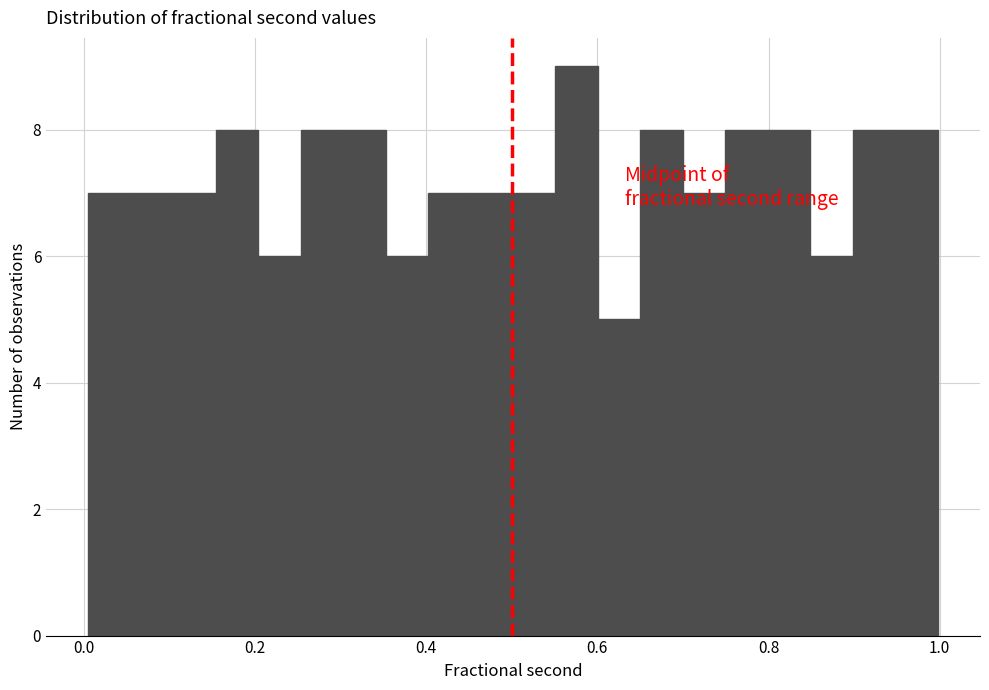

Read against the x-axis, roughly where is the centre of the tallest bar?

0.58